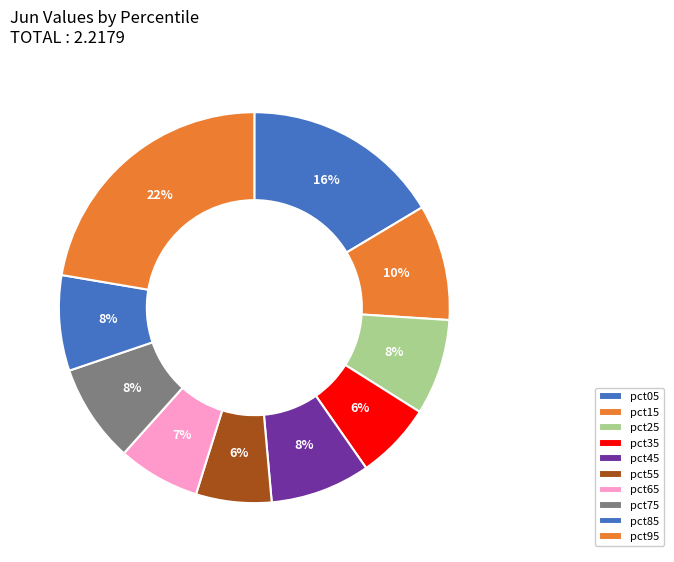

Count the number of slices in the pie.

10